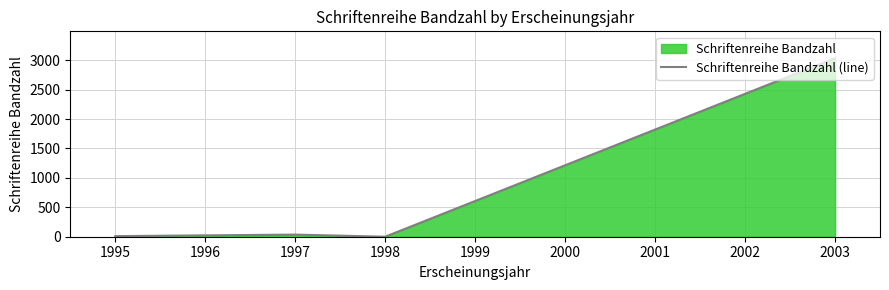

Which label corresponds to the largest value in the chart?

2003